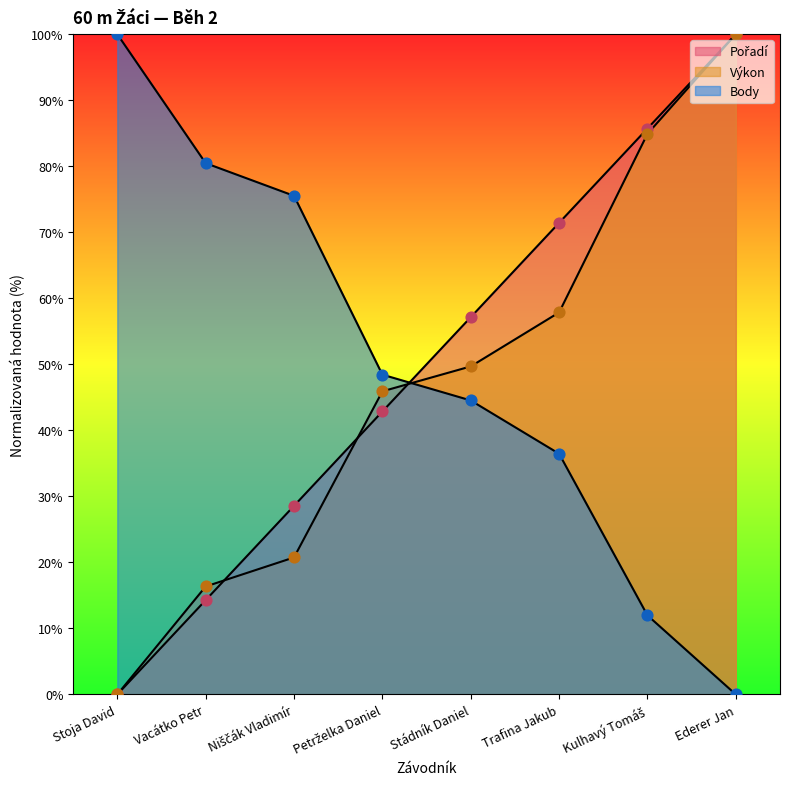

Which series reaches the minimum Y coordinate?

Pořadí